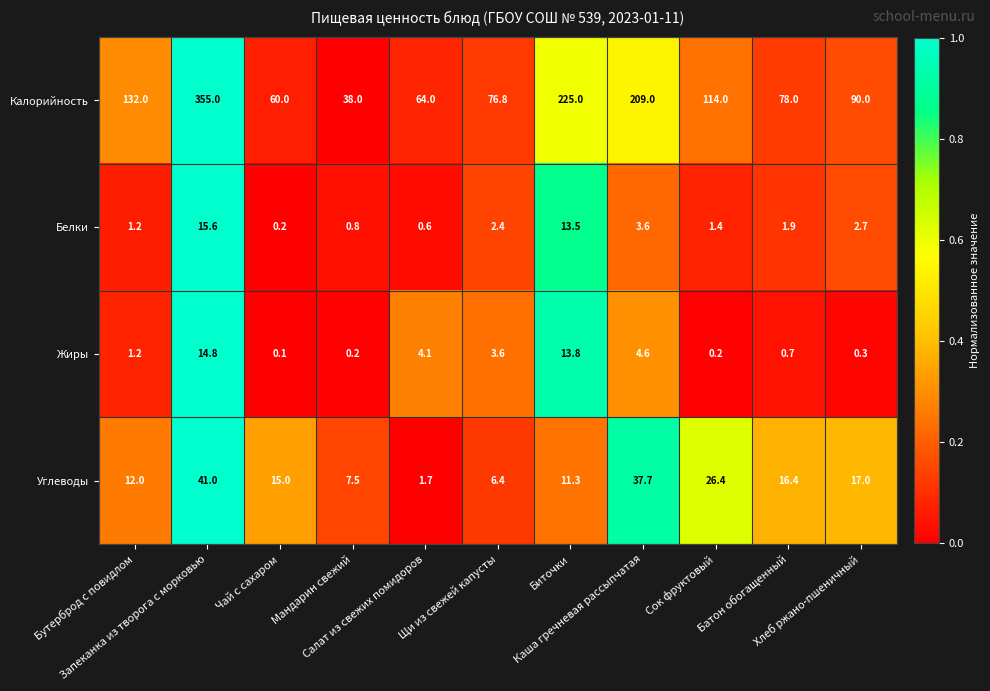

What is the greatest value displayed?

355.0